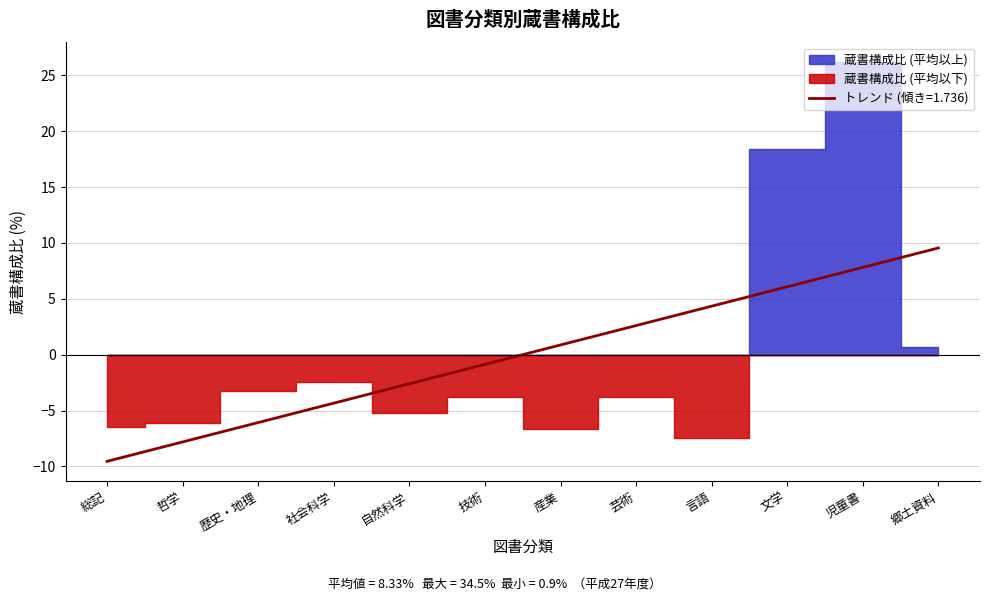

Count the number of categories in the chart.

12